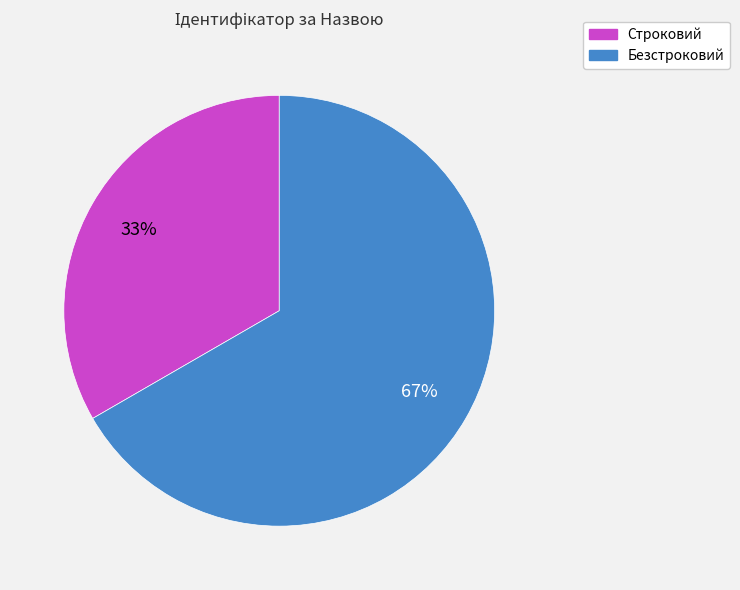

What is the largest slice in the pie chart?

Безстроковий